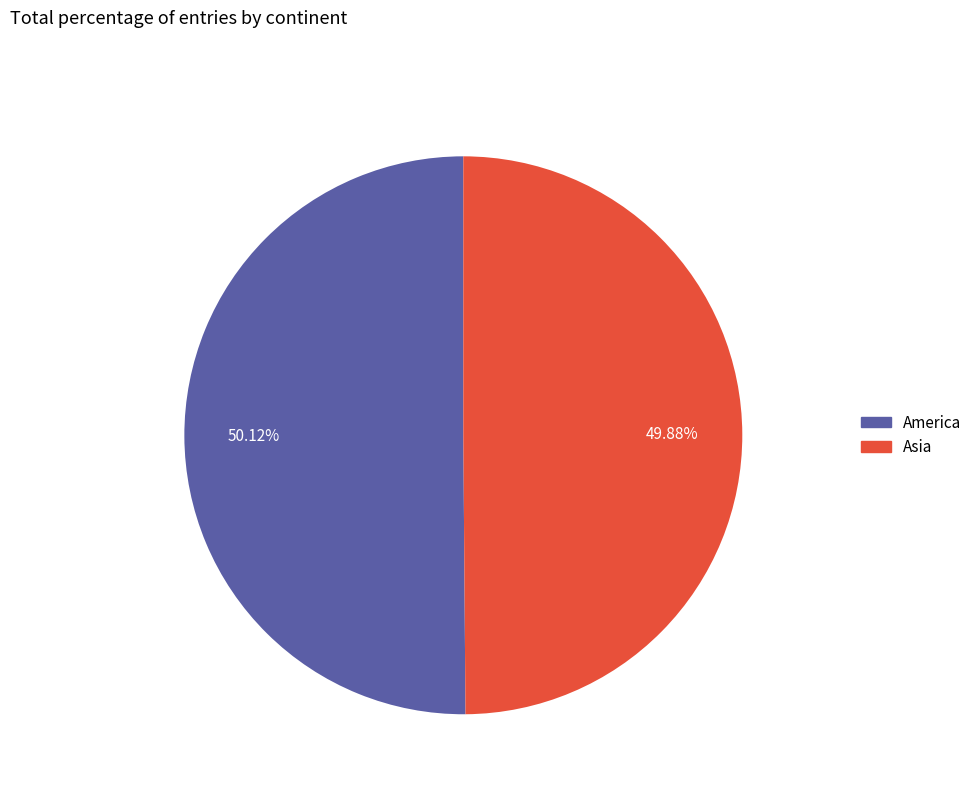

Does any single category account for the majority?

Yes